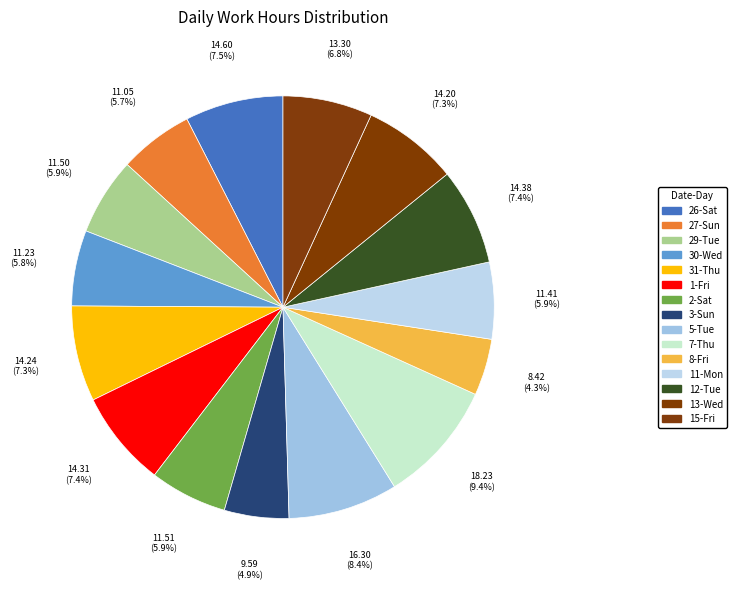

Count the number of slices in the pie.

15